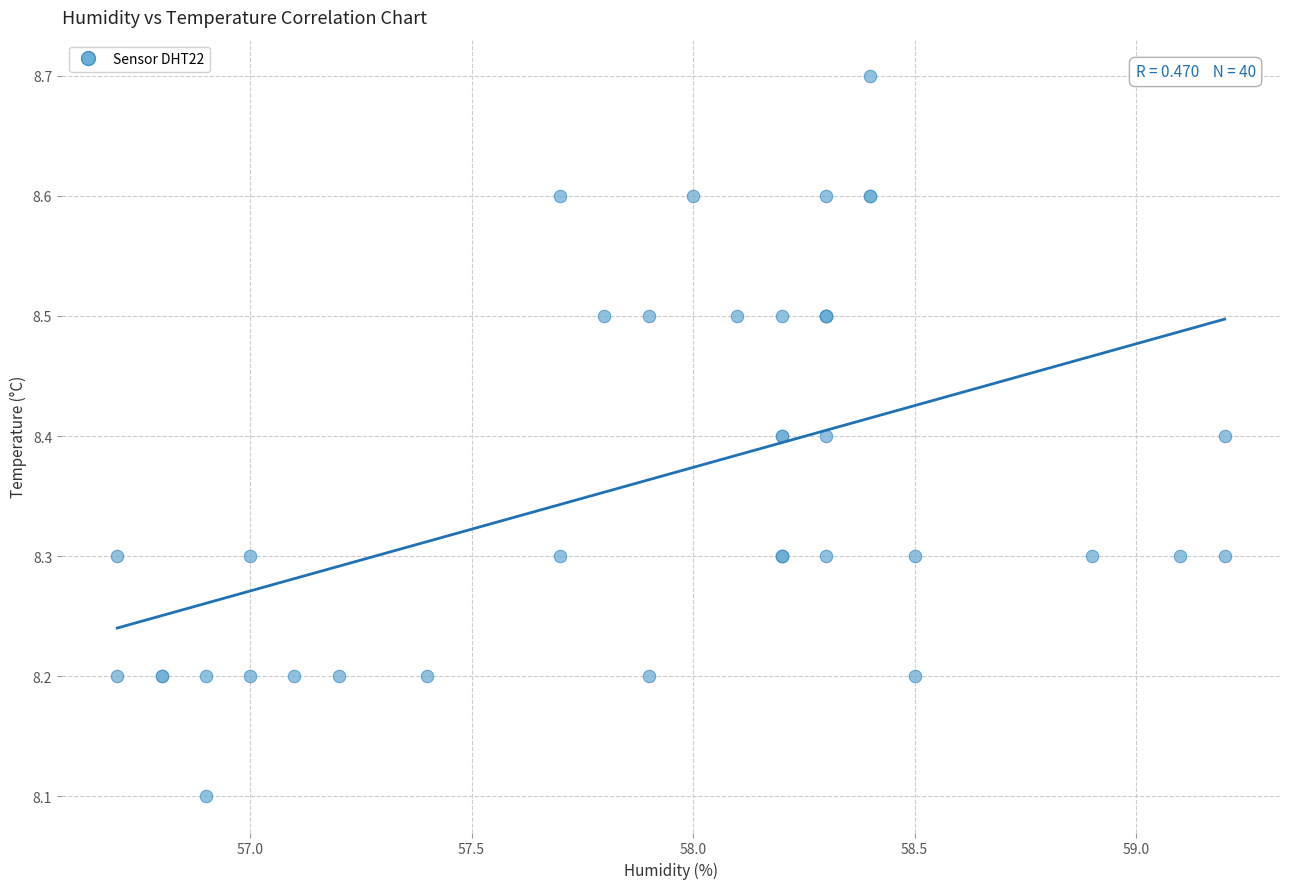

What Y value in the scatter plot is closest to 8?

8.1